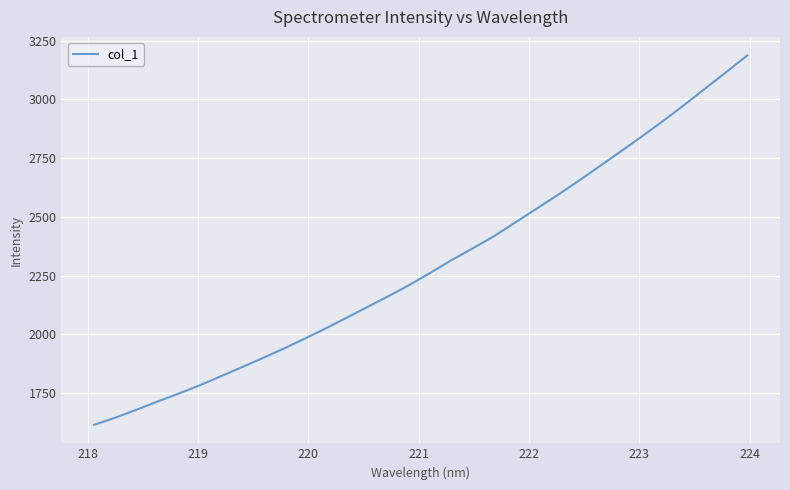

What is the greatest value displayed?

3187.1